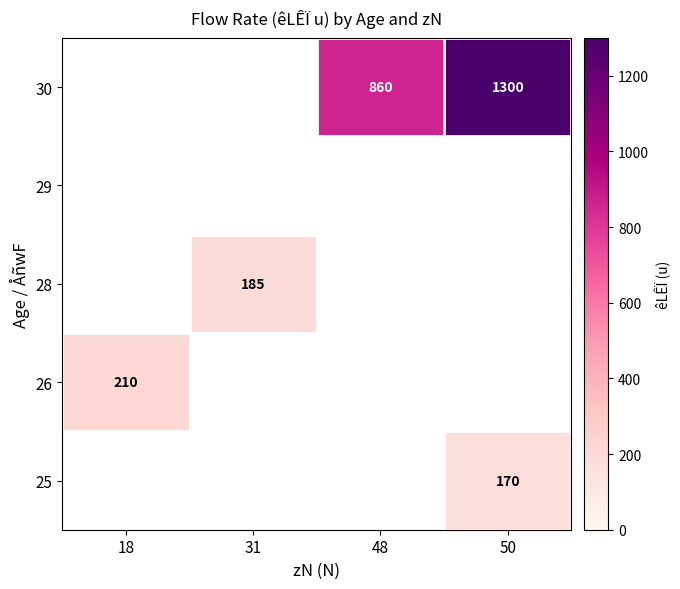

At which category does the chart reach its minimum across all series?

50